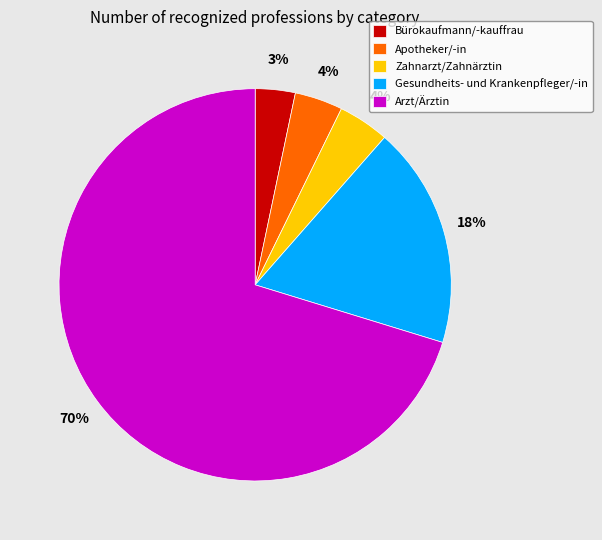

What is the smallest slice in the pie chart?

Bürokaufmann/-kauffrau